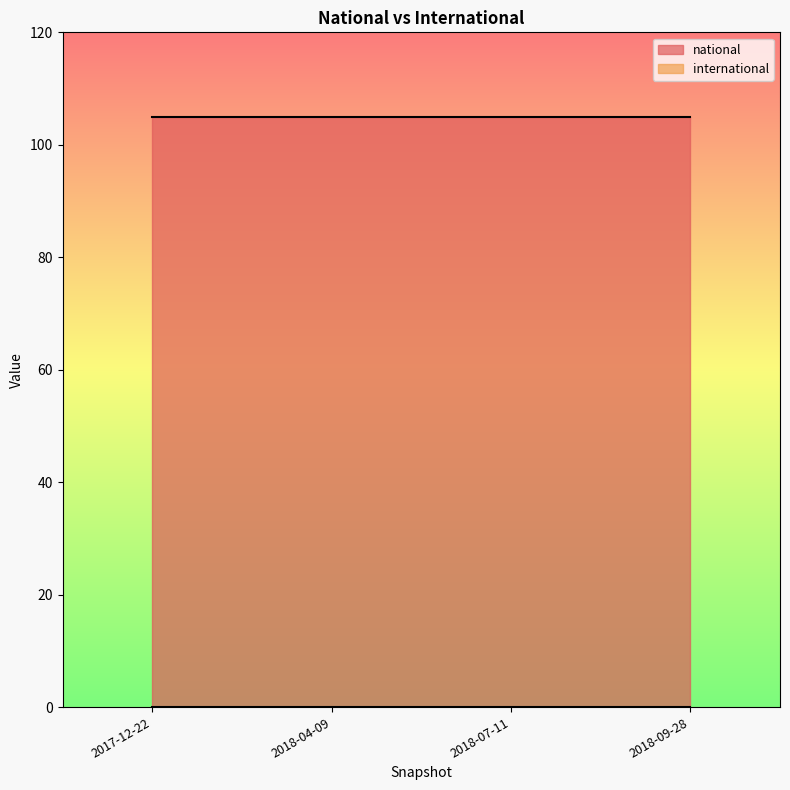

Reading left to right, extract all data points from this chart.

national: 105	105	105	105
international: 0	0	0	0